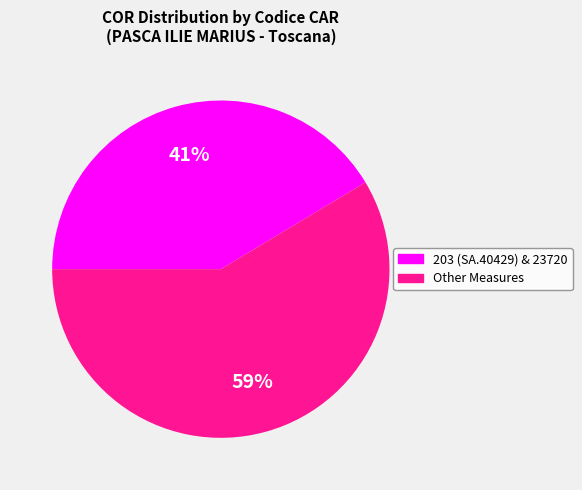

Does any single category account for the majority?

Yes